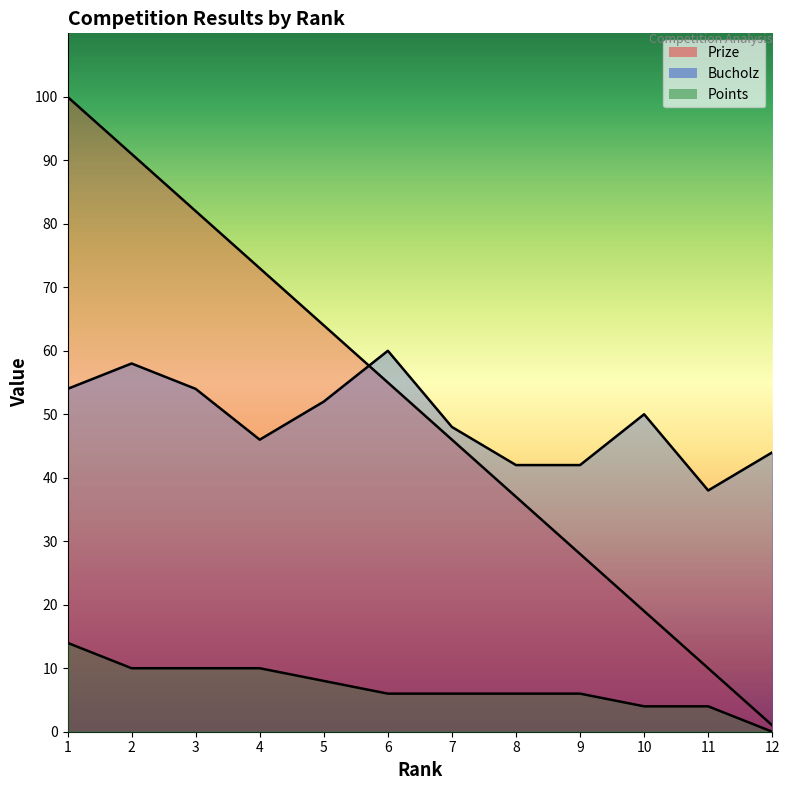

What is the total value across all series at 2?

159